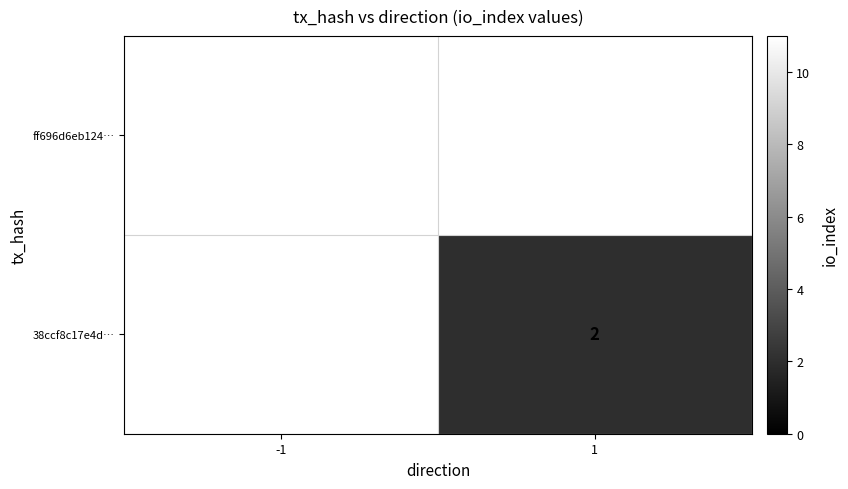

What is the maximum value shown in the chart?

11.0